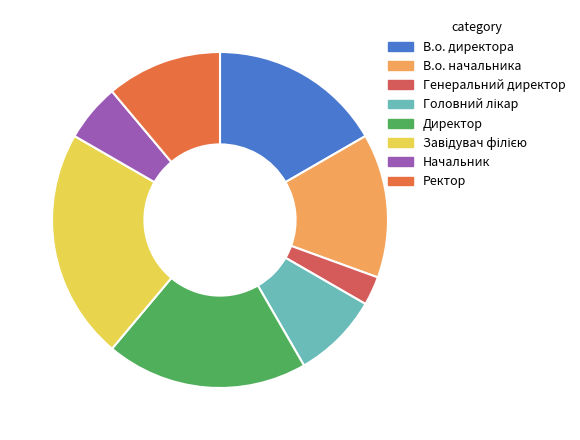

Which slice is the smallest?

Генеральний директор